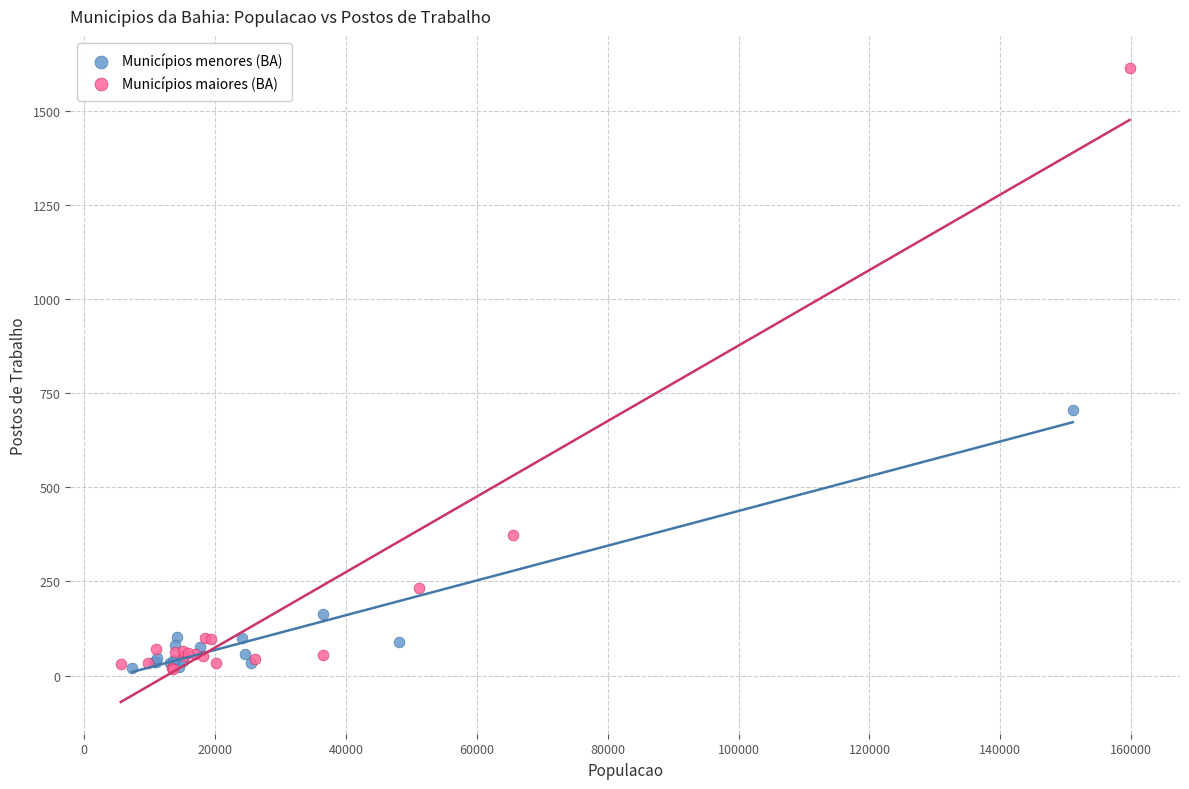

Which series reaches the maximum Y coordinate?

Municípios maiores (BA)